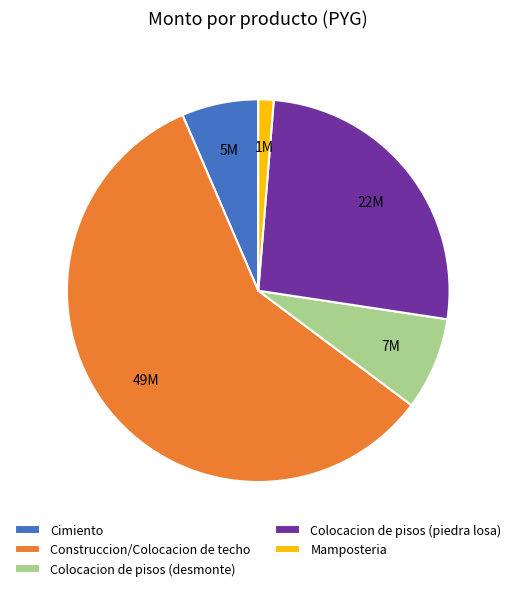

Rank the categories by value from lowest to highest.

Mamposteria, Cimiento, Colocacion de pisos (desmonte), Colocacion de pisos (piedra losa), Construccion/Colocacion de techo